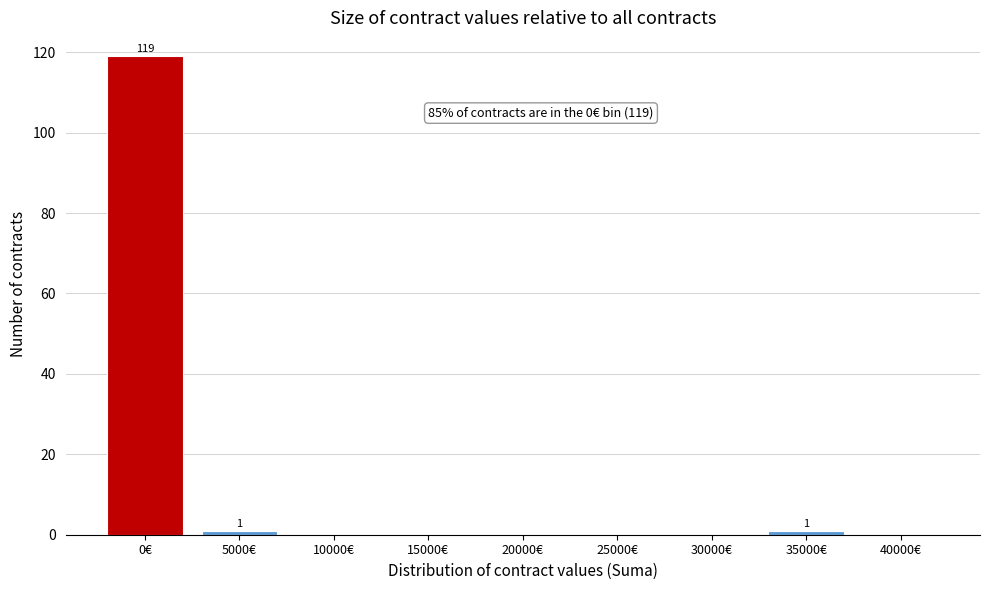

Reading right to left, what are all the values shown in this chart?

40000€=0	35000€=1	30000€=0	25000€=0	20000€=0	15000€=0	10000€=0	5000€=1	0€=119